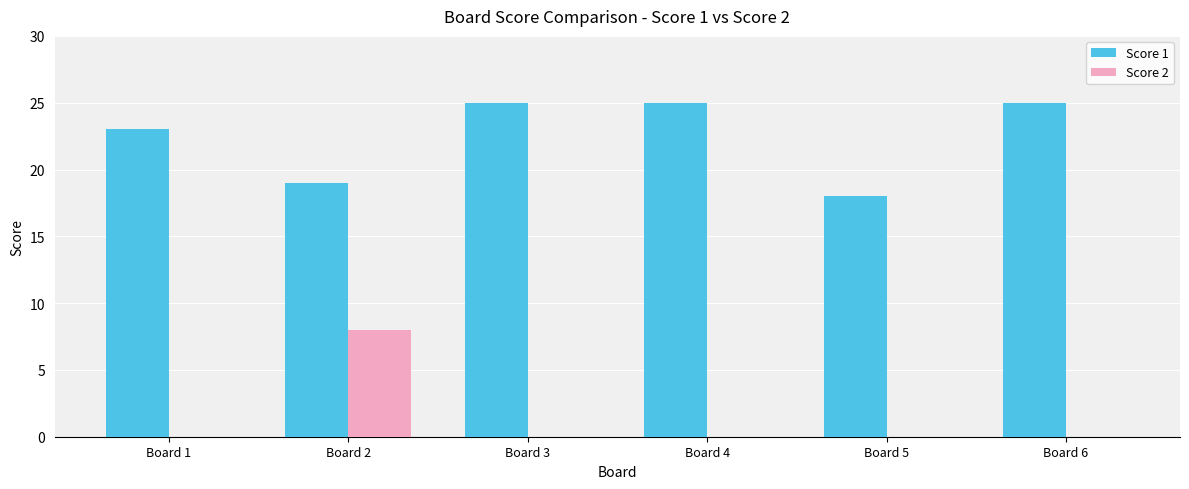

Which series has the largest range (max minus min)?

Score 2